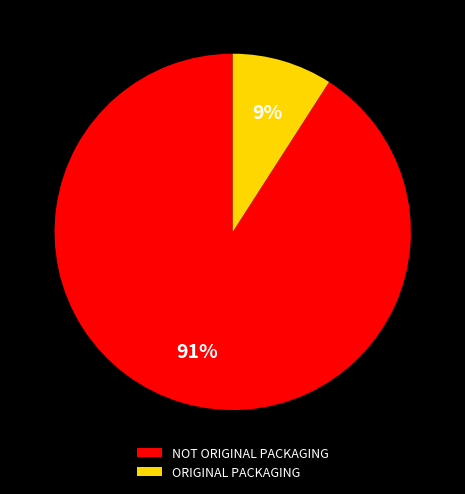

To the nearest percent, what is the difference between the ORIGINAL PACKAGING and NOT ORIGINAL PACKAGING slice percentages?

82%